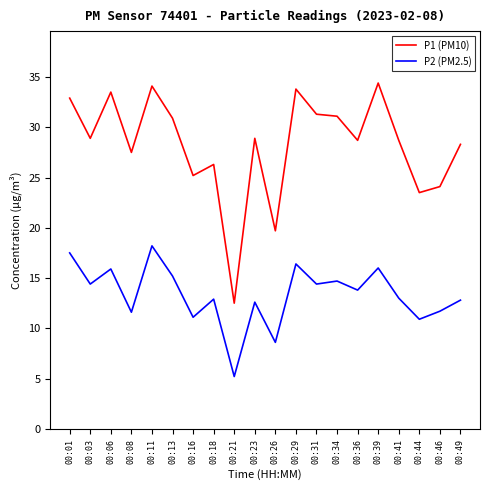

Where does the P2 (PM2.5) series first go above 13?

00:01